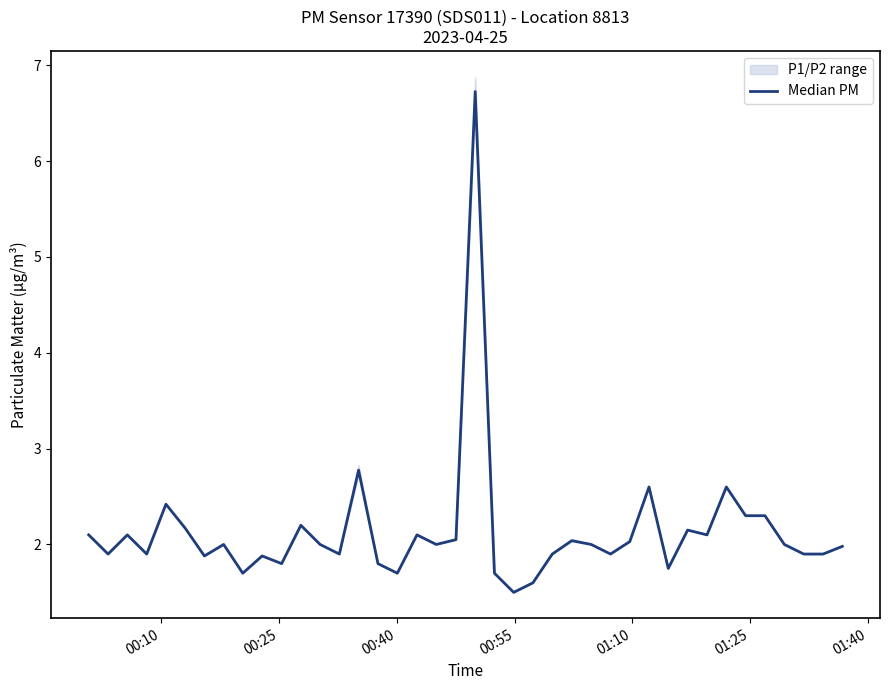

What value does the data have at 00:25?

1.9